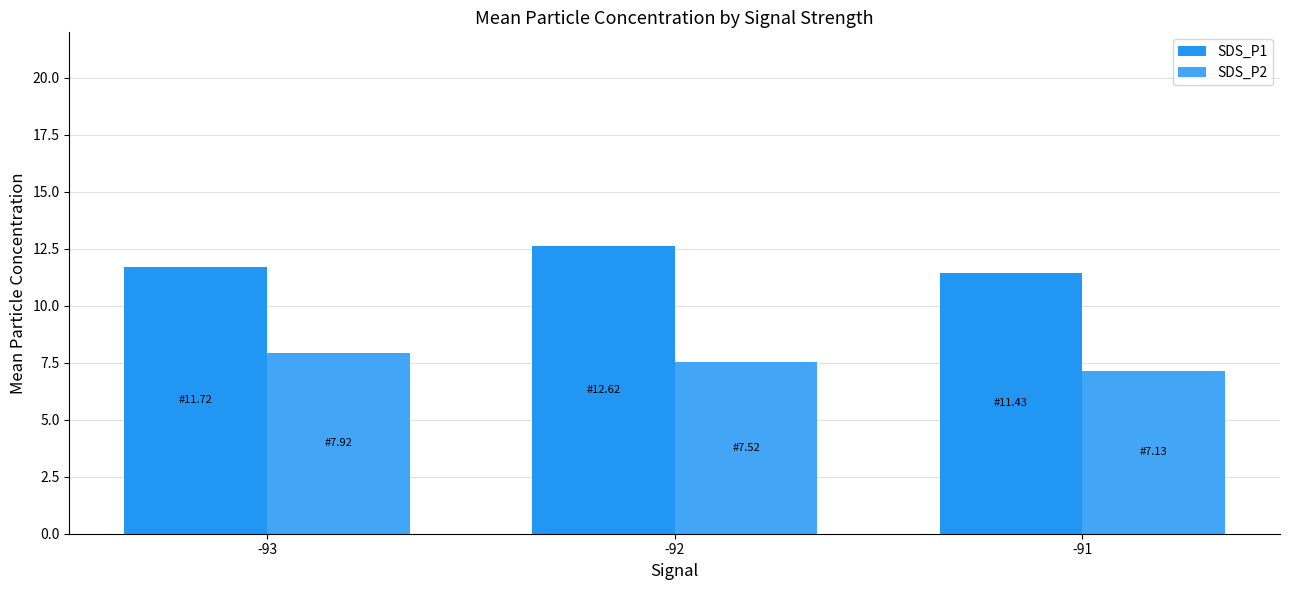

What is the value of the SDS_P1 bar at the 3rd from the left?

11.4